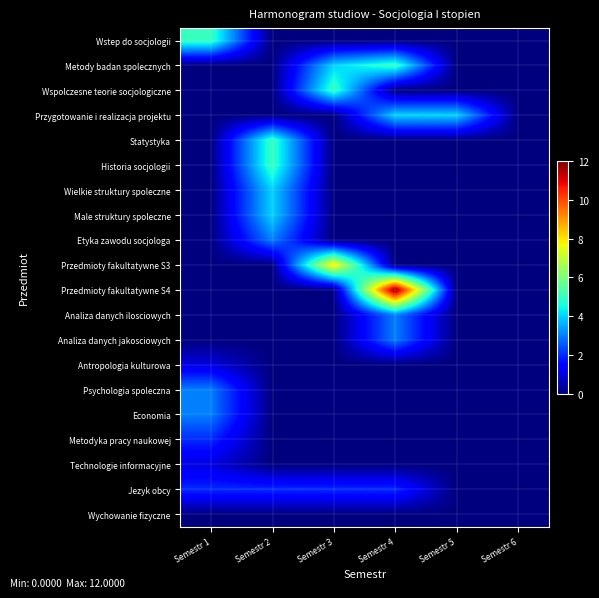

Which label corresponds to the smallest value in the chart?

Semestr 2